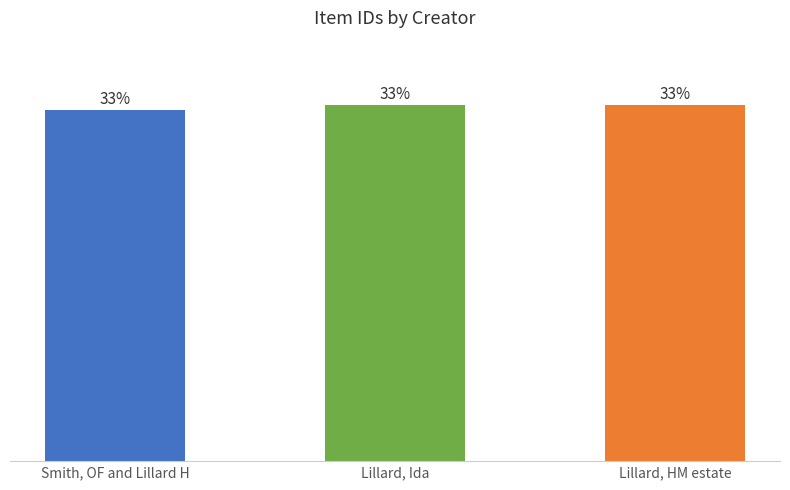

The value at Lillard, Ida is 12621. True or false?

False